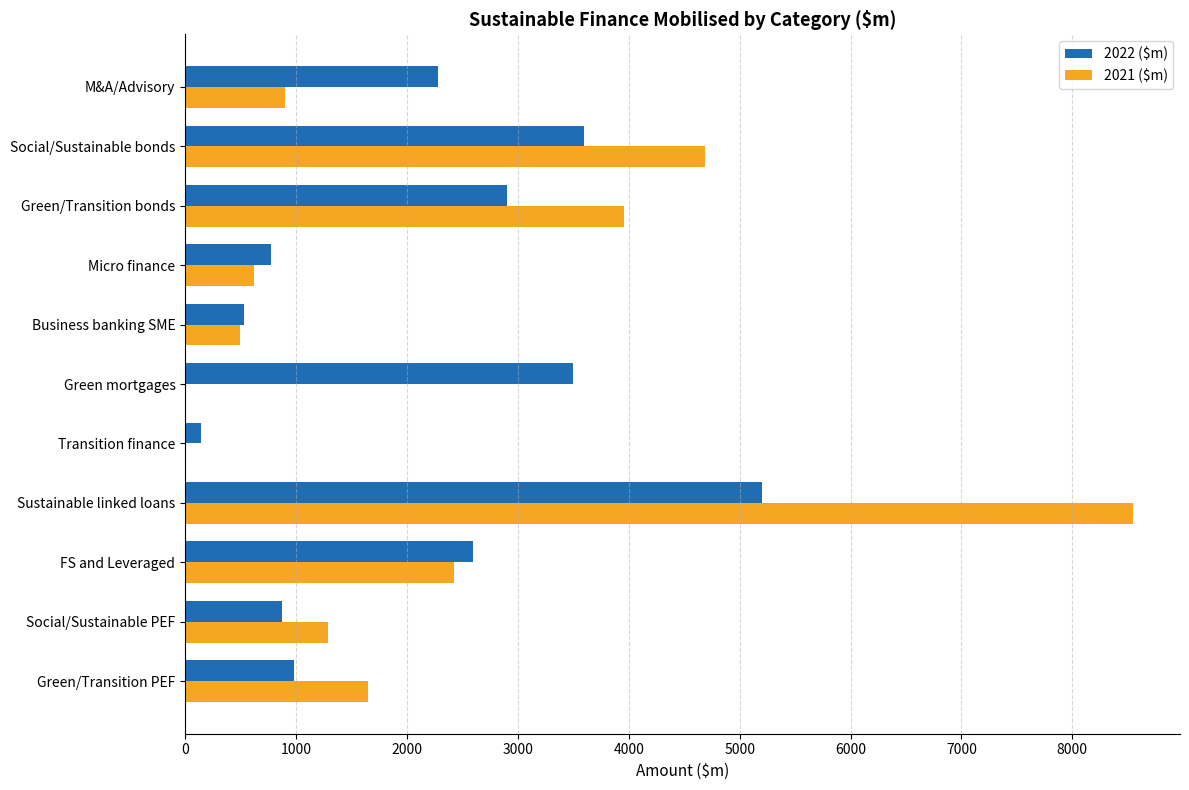

Which series has the largest total across all categories?

2021 ($m)